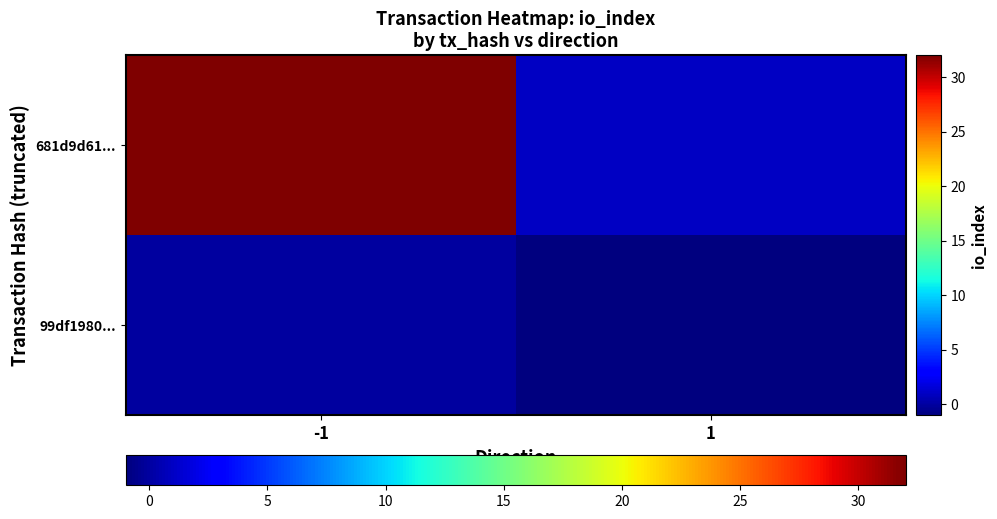

At which category is the sum across all series the highest?

-1